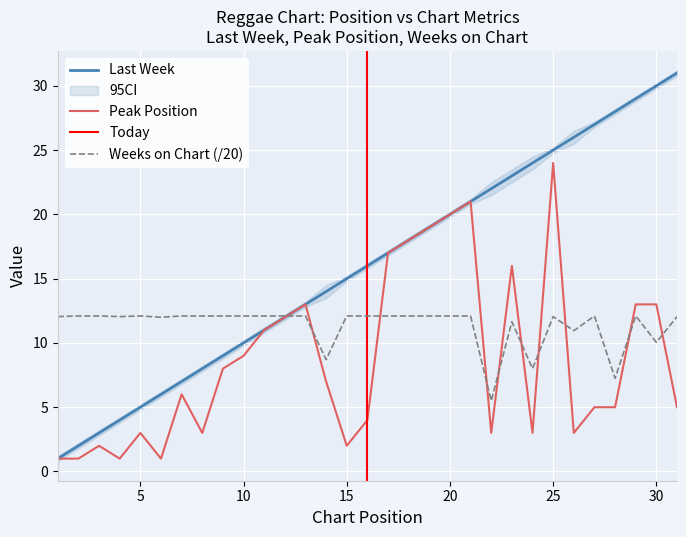

What is the value of the Weeks on Chart point at the 13th from the left?

12.1